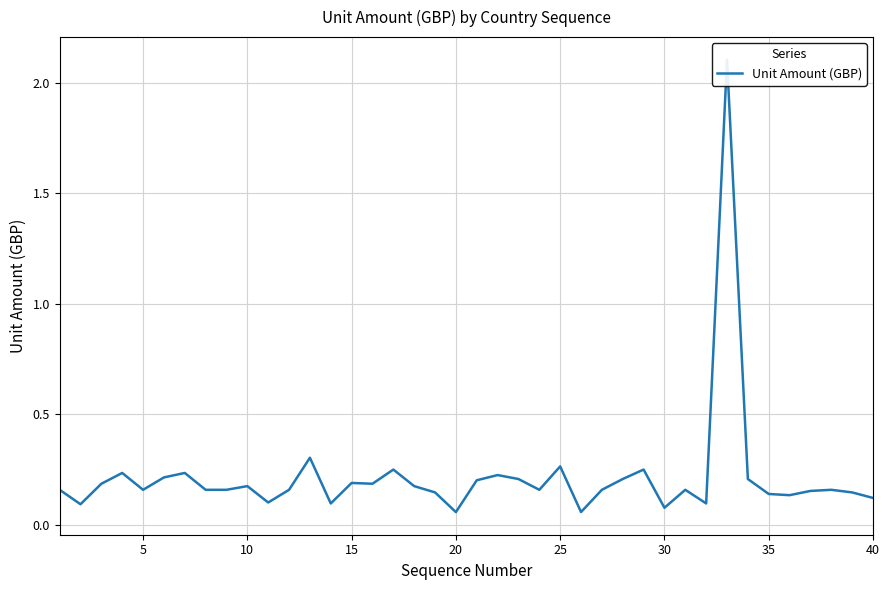

How many lines are shown in the chart?

1